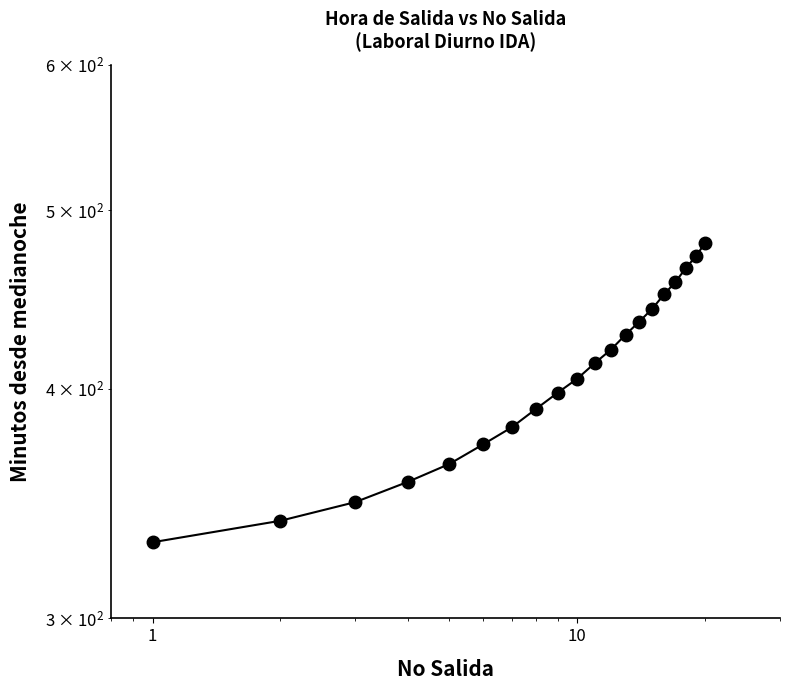

How many lines are shown in the chart?

1